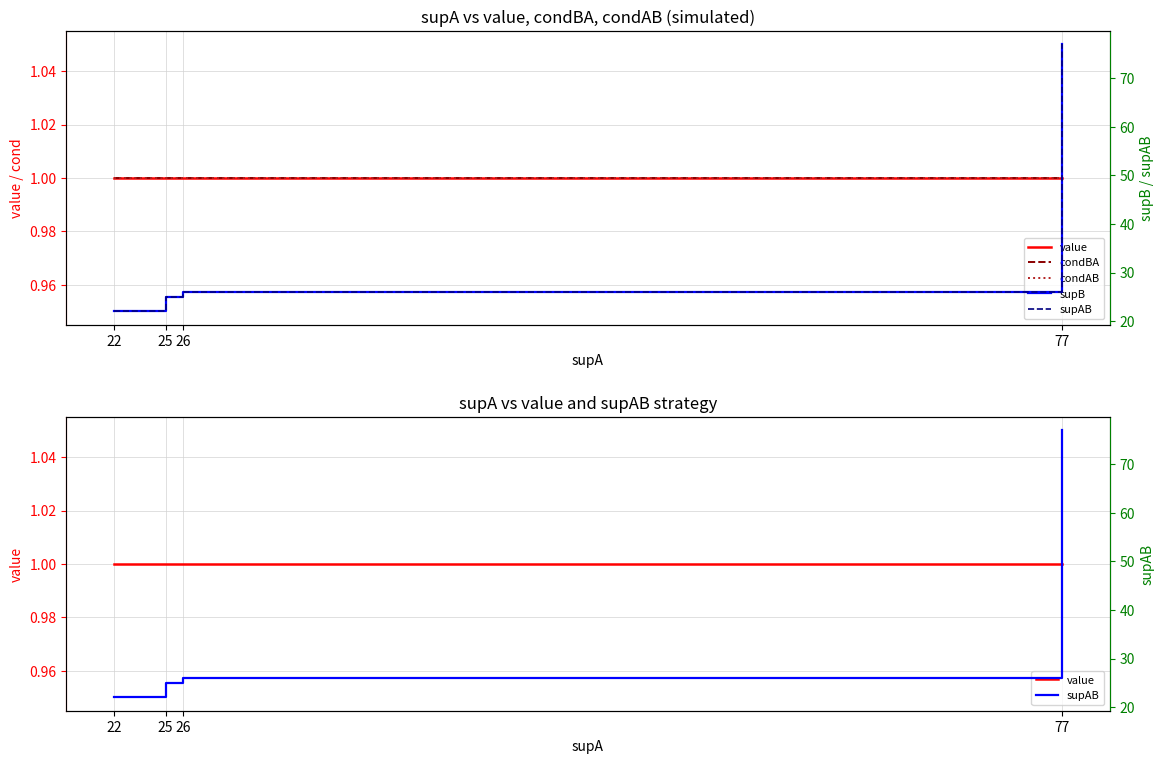

What is the value of the supB point at the 1st from the left?

22